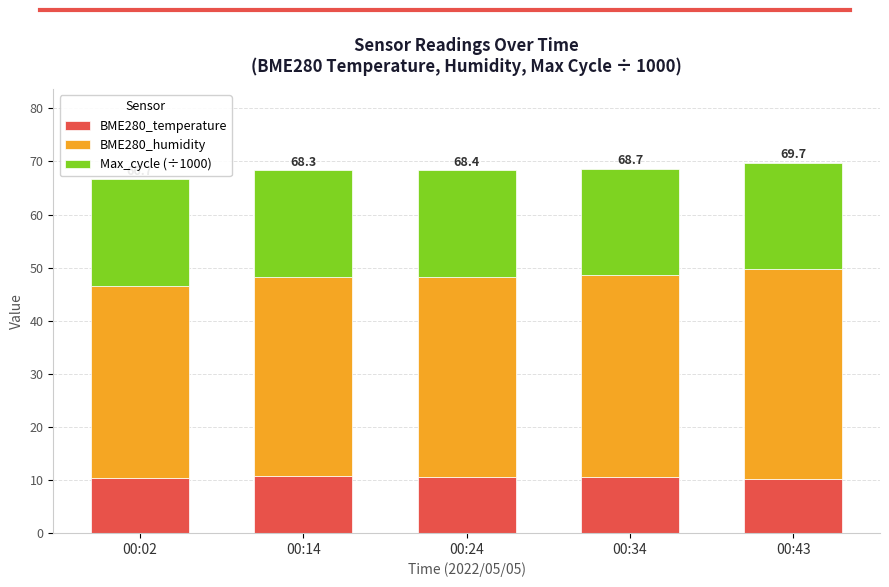

What is the total value across all series at 00:34?

68.7